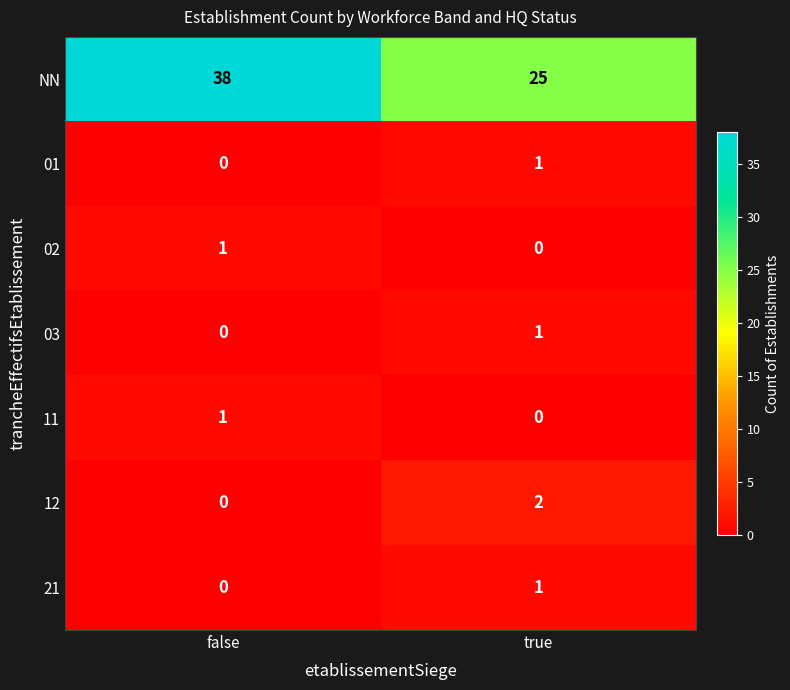

What is the difference between the maximum and minimum values in the NN series?

13